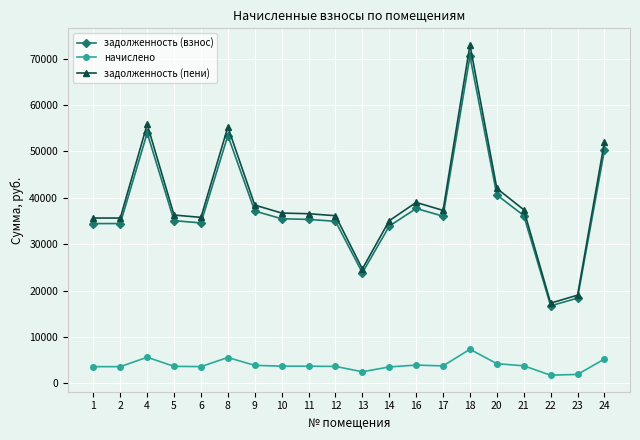

At which category does the chart reach its peak across all series?

18